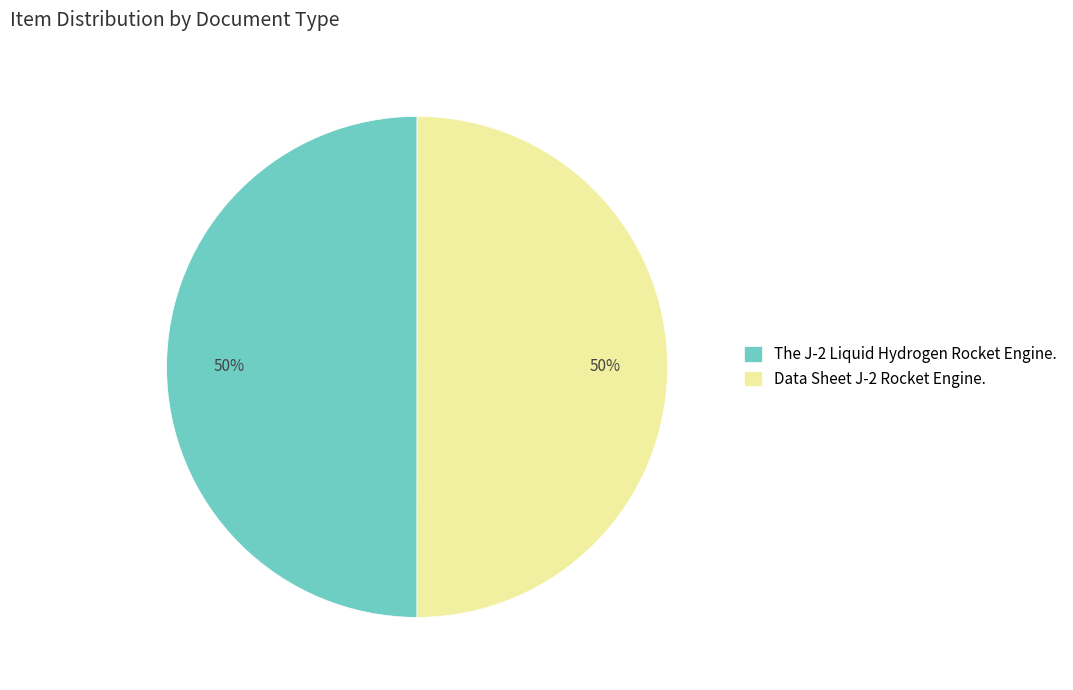

Is the sum of Data Sheet J-2 Rocket Engine. and The J-2 Liquid Hydrogen Rocket Engine. greater than half?

Yes